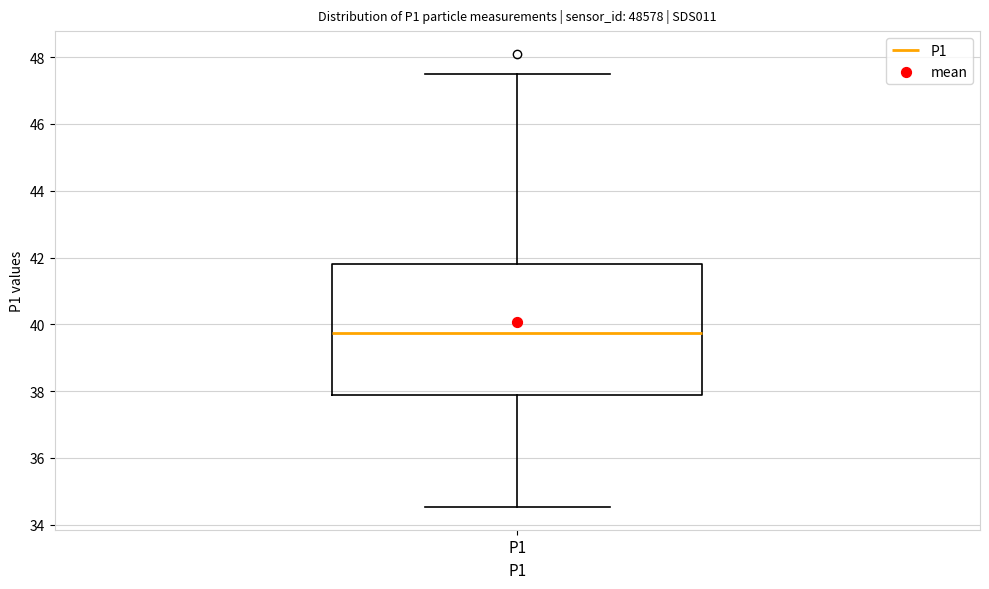

Read this box plot against the y-axis: the position of the median line, the range covered by the box, and the ends of both whiskers. The values are not printed on the chart, so give them approximately, as read against the axis.

median 39.8, box 37.8 to 41.8, whiskers 34.6 to 47.6